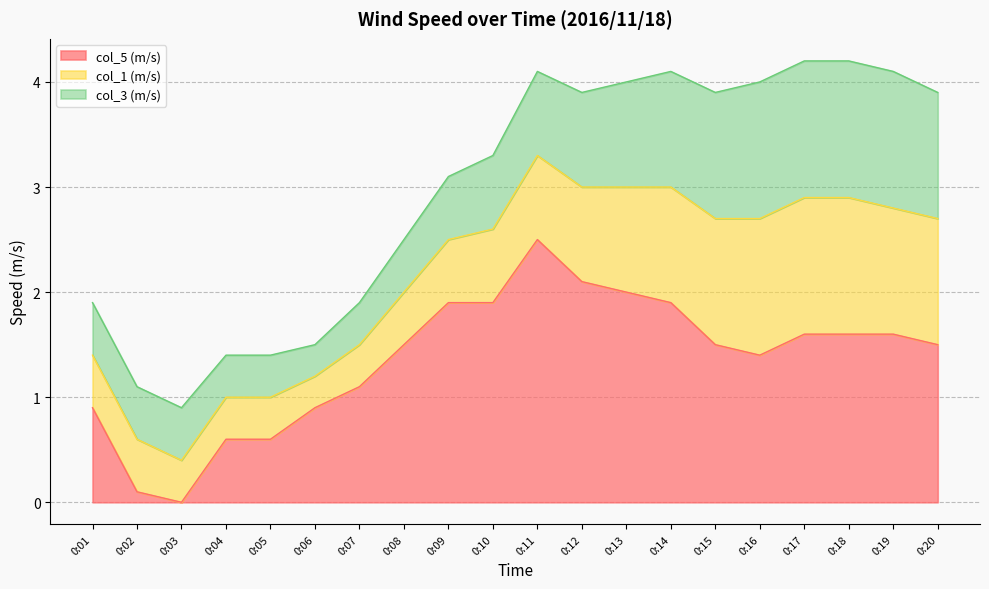

True or false: col_1 (m/s) has a value of 0.6 at 0:18.

False